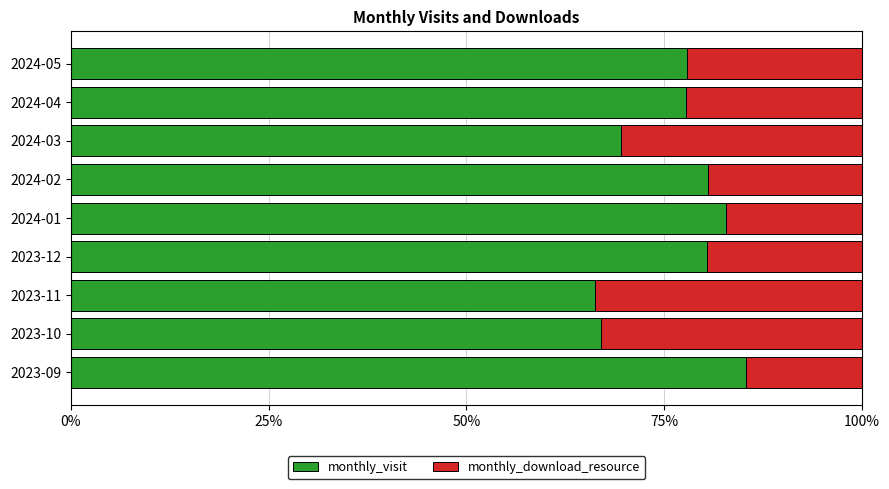

What is the total value across all series at 2023-10?

100.0